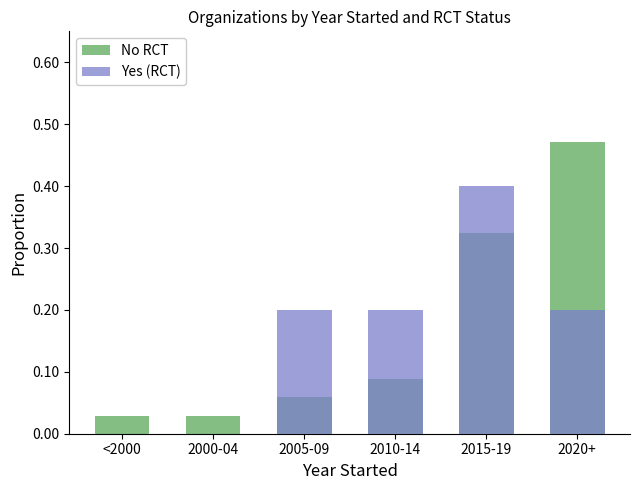

What is the maximum value shown in the chart?

0.5